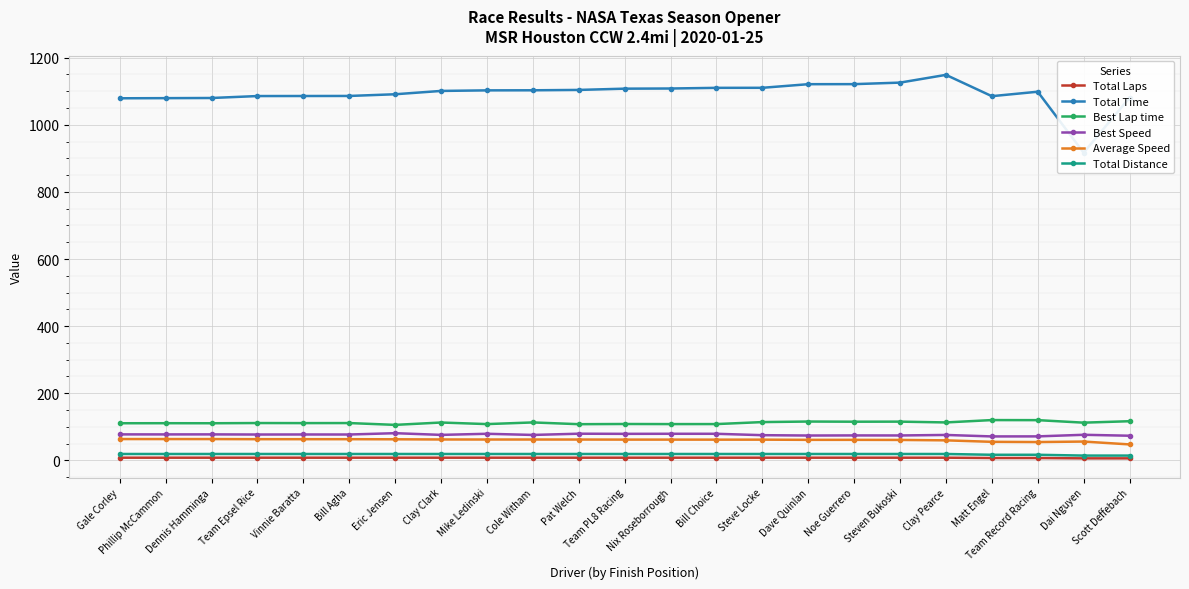

Where is Total Laps nearest to the value 7?

Matt Engel